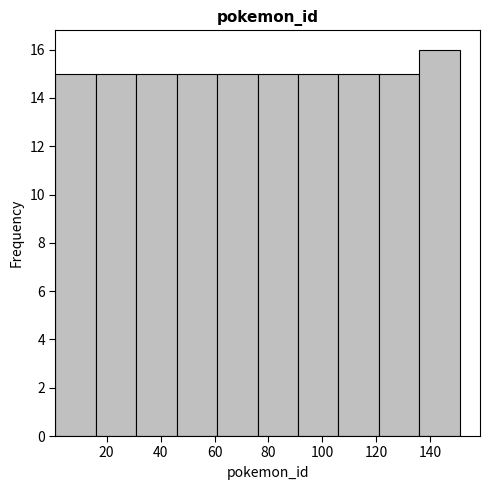

What is the height of the bar covering 16 to 31 on the x-axis? Neither the bar edges nor the heights are printed on the chart, so give them approximately, as read against the axes.

15